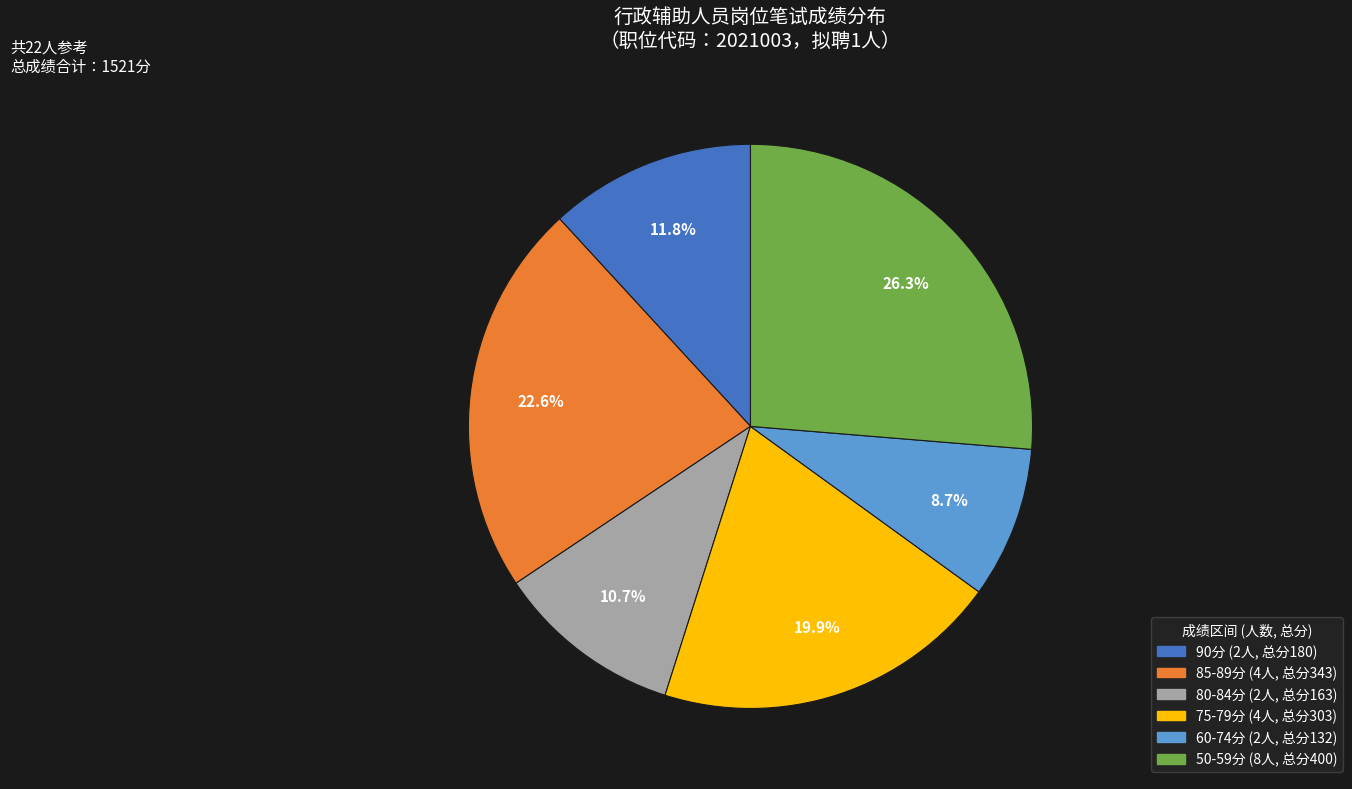

Is there a majority slice in this chart?

No